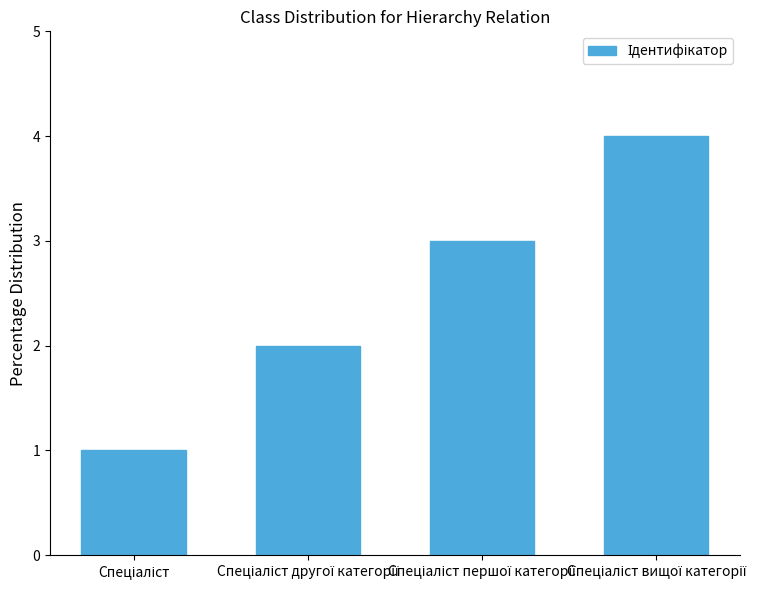

What is the maximum value shown in the chart?

4